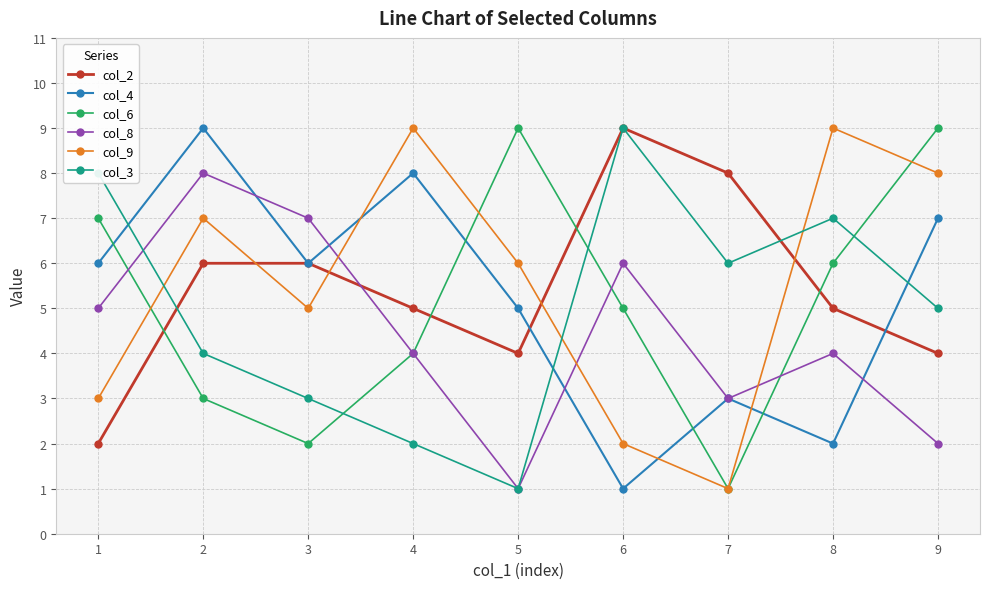

Reading right to left, what are all the values shown in this chart?

col_2: 4	5	8	9	4	5	6	6	2
col_4: 7	2	3	1	5	8	6	9	6
col_6: 9	6	1	5	9	4	2	3	7
col_8: 2	4	3	6	1	4	7	8	5
col_9: 8	9	1	2	6	9	5	7	3
col_3: 5	7	6	9	1	2	3	4	8